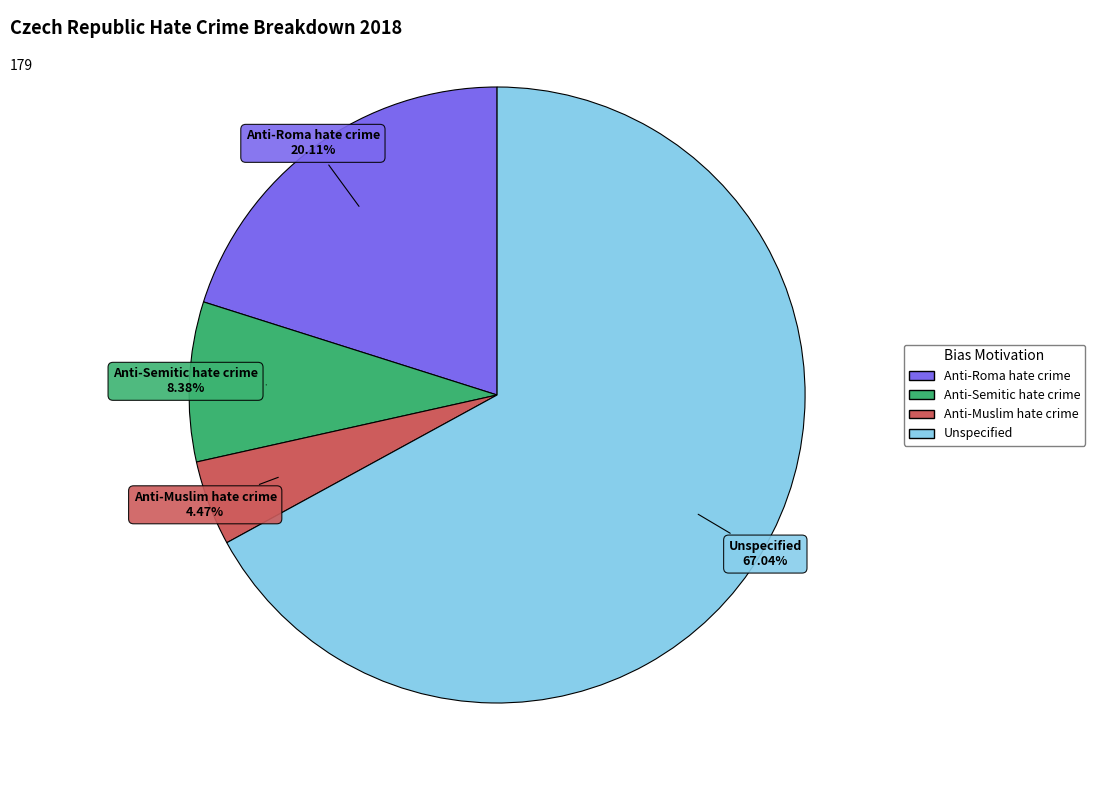

What percentage do Unspecified and Anti-Roma hate crime together represent?

87.2%